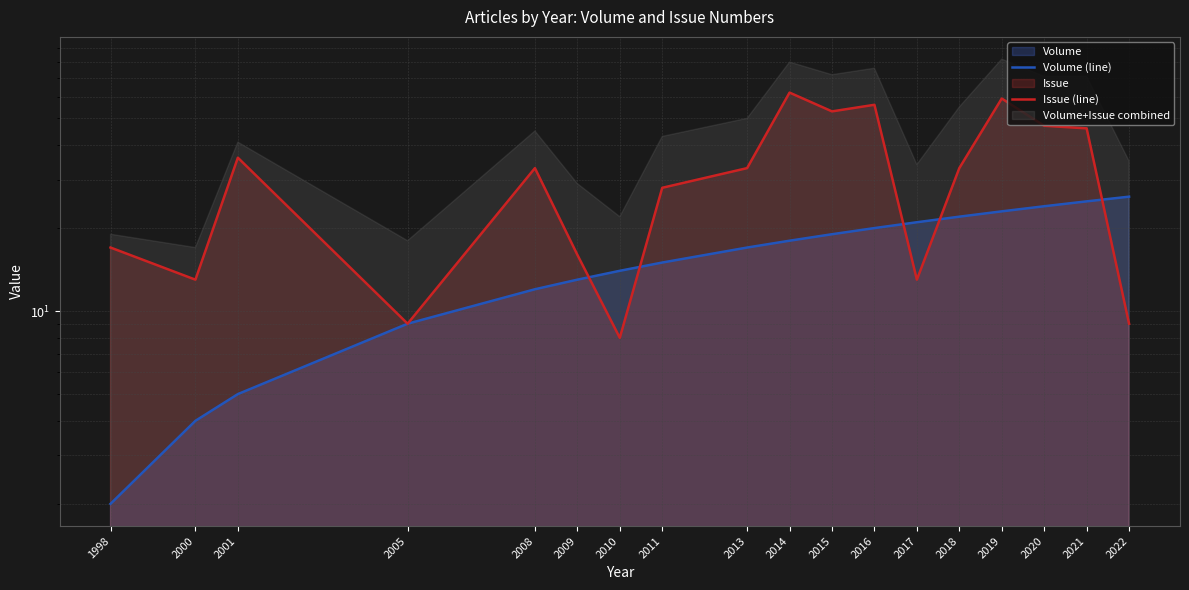

Which series has the largest range (max minus min)?

Issue (line)